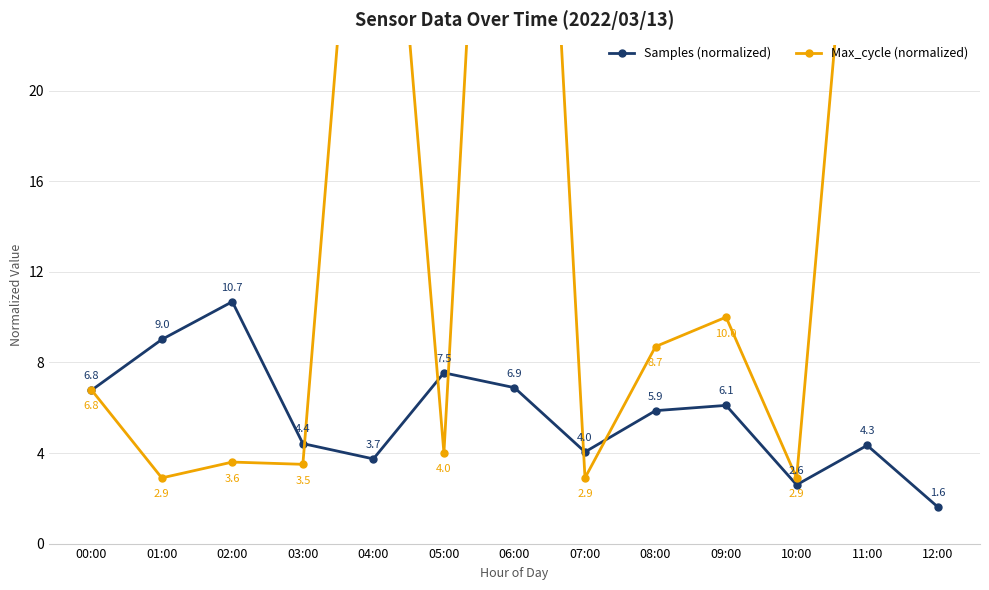

What is the label of the 8th point from the right?

05:00